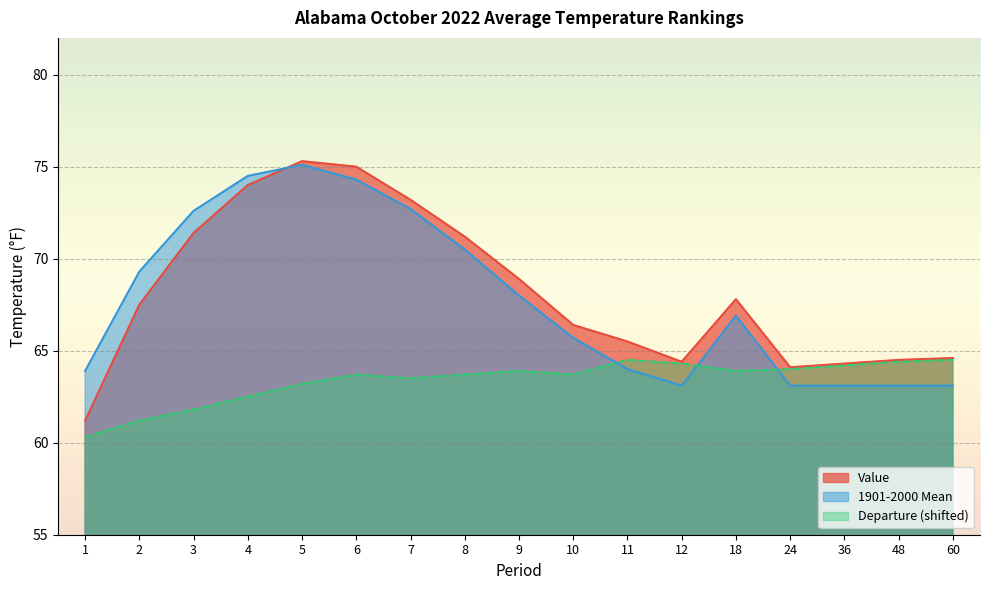

List the series in order of their peak value, highest first.

Value, 1901-2000 Mean, Departure